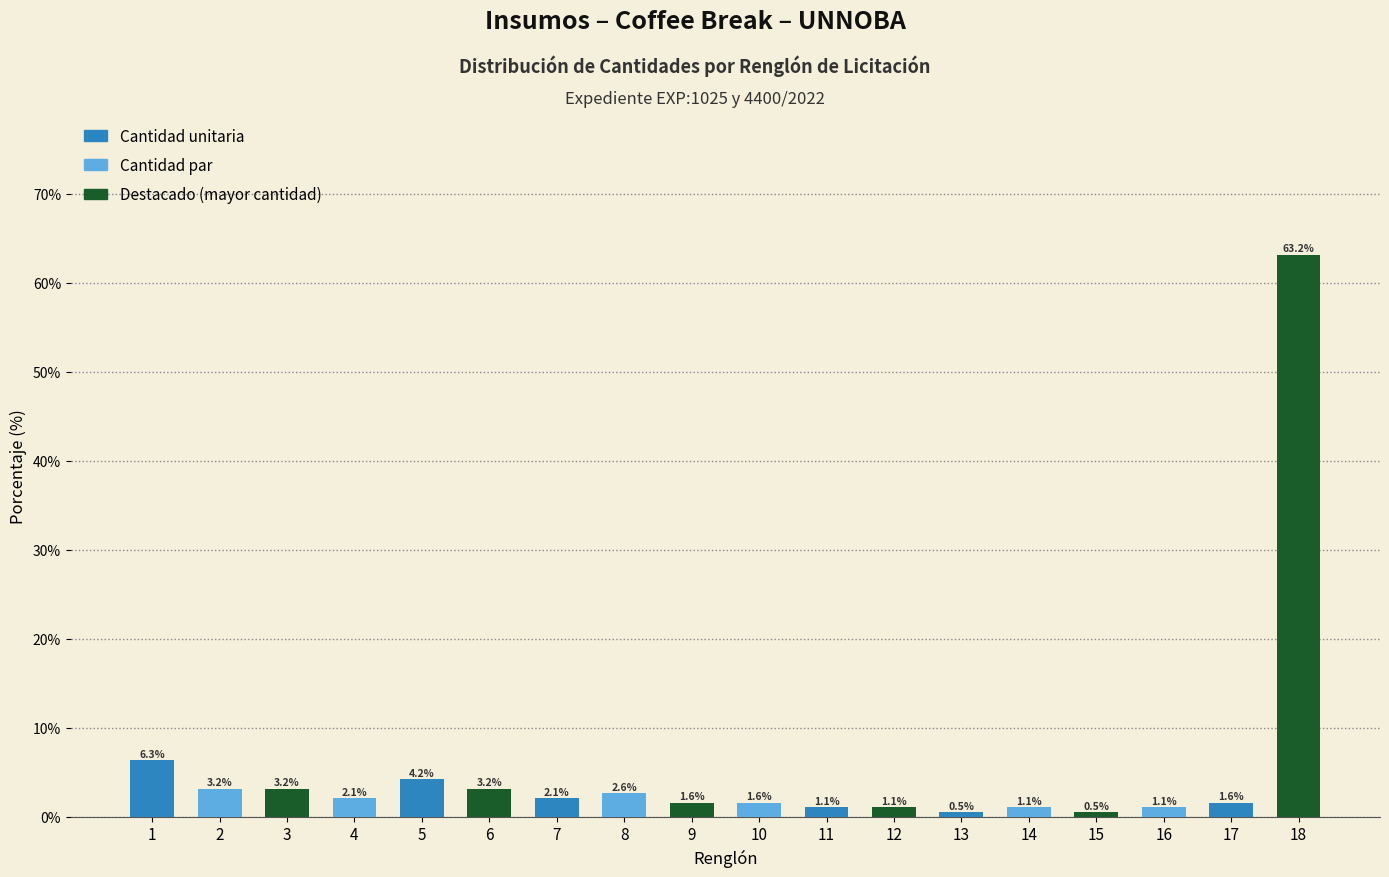

Reading right to left, list all the values displayed in this chart.

63.2	1.6	1.1	0.5	1.1	0.5	1.1	1.1	1.6	1.6	2.6	2.1	3.2	4.2	2.1	3.2	3.2	6.3